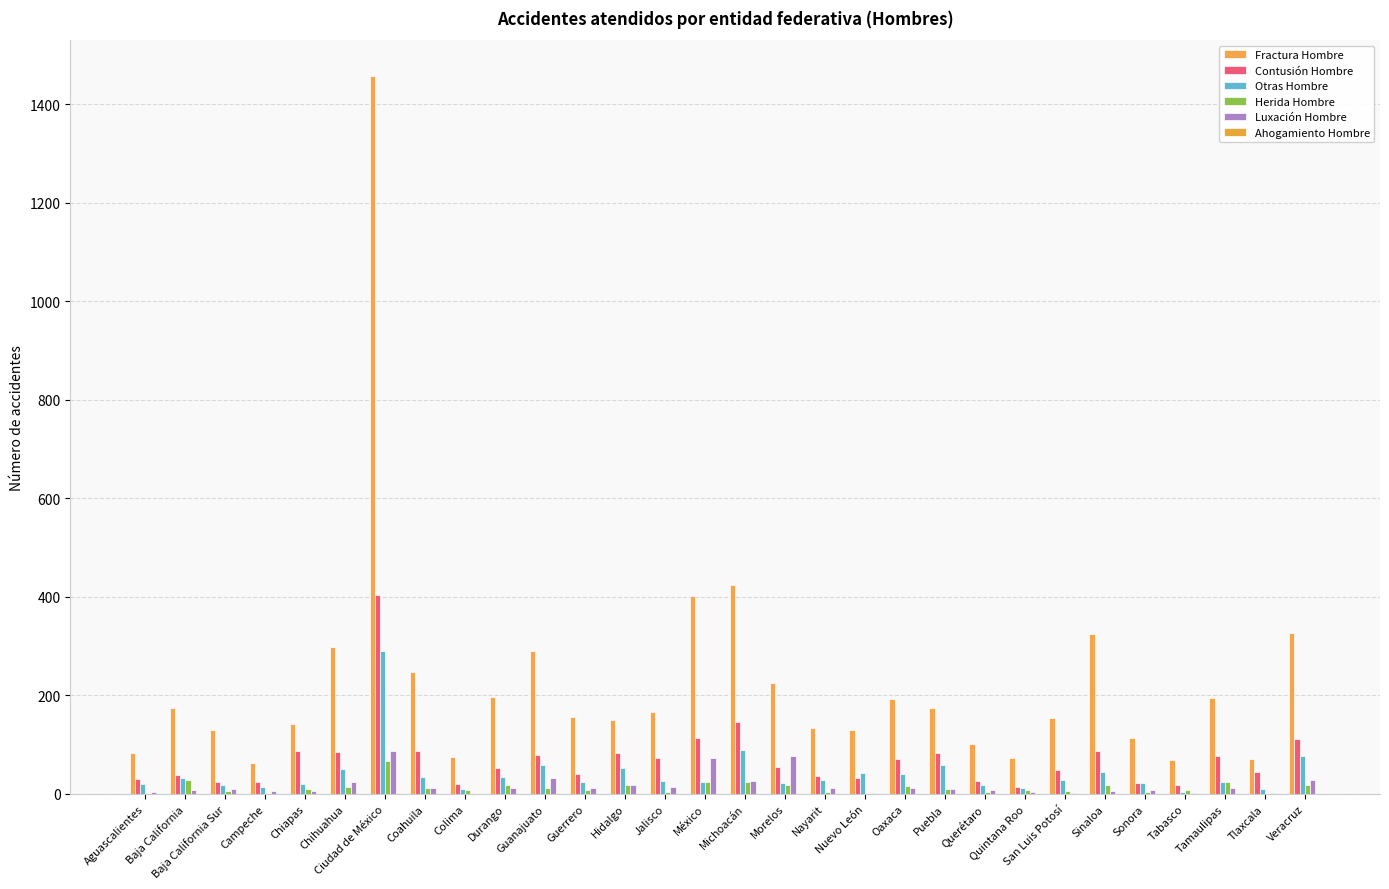

Does the chart contain stacked bars?

No